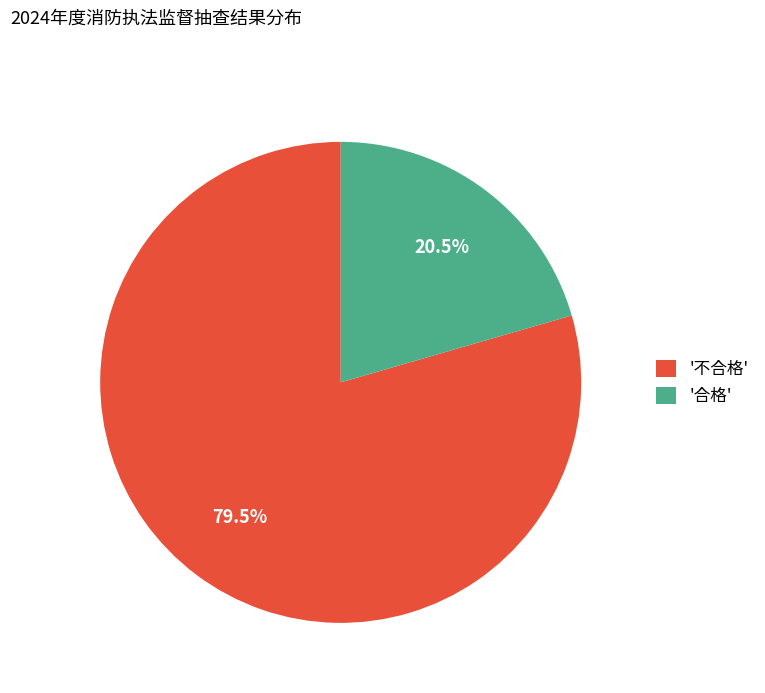

Which category has the biggest portion of the pie?

'不合格'